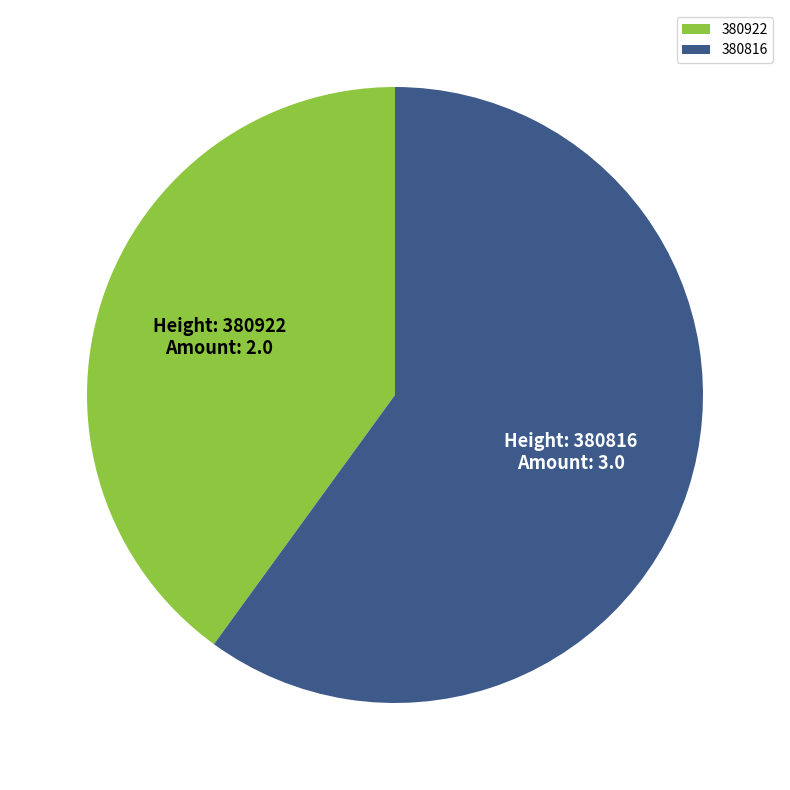

Rank the categories by value from lowest to highest.

380922, 380816